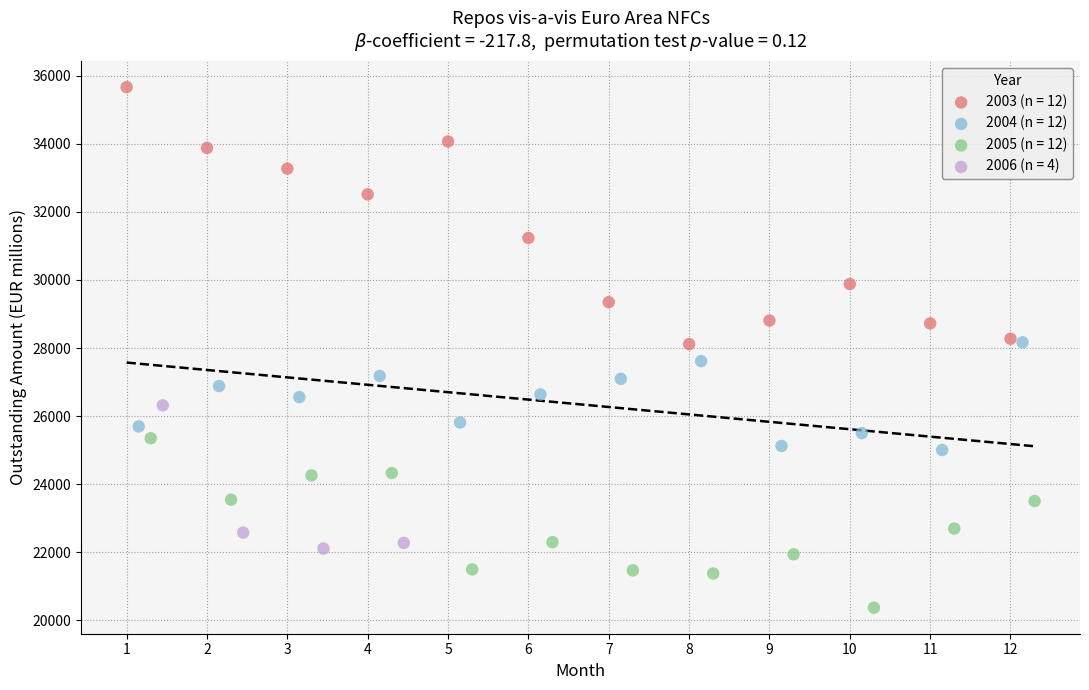

Which series has the widest spread of Y values?

2003 (n = 12)